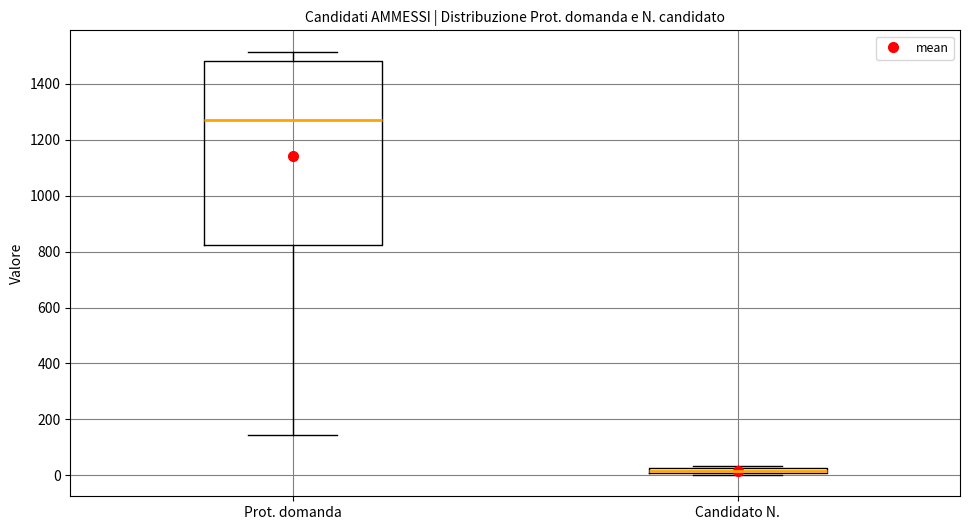

Where does the upper whisker of the box for Prot. domanda end on the y-axis? The values are not printed on the chart, so give them approximately, as read against the axis.

1520